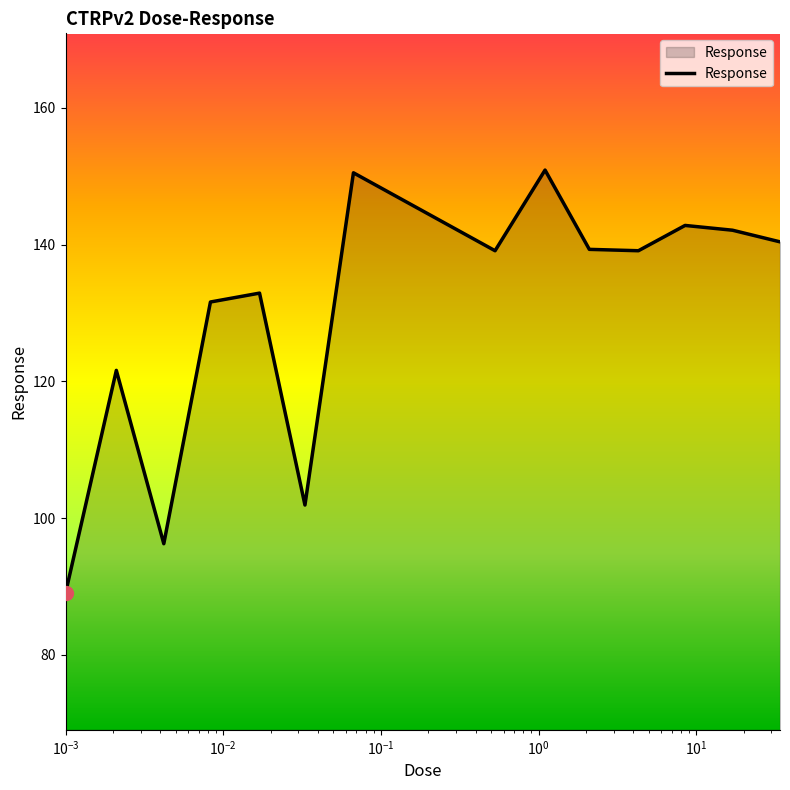

What is the smallest value displayed?

89.0